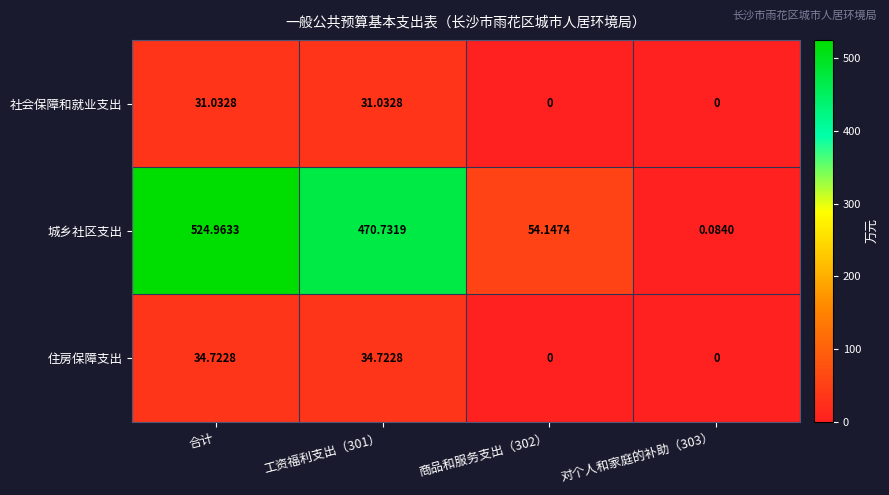

Rank the series by their maximum value, from lowest to highest.

社会保障和就业支出, 住房保障支出, 城乡社区支出